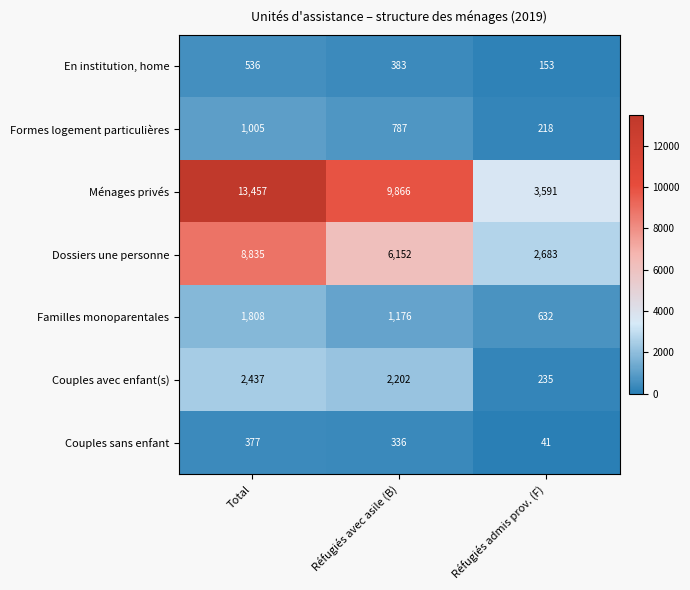

Which series changed the most between Réfugiés avec asile (B) and Réfugiés admis prov. (F)?

Ménages privés